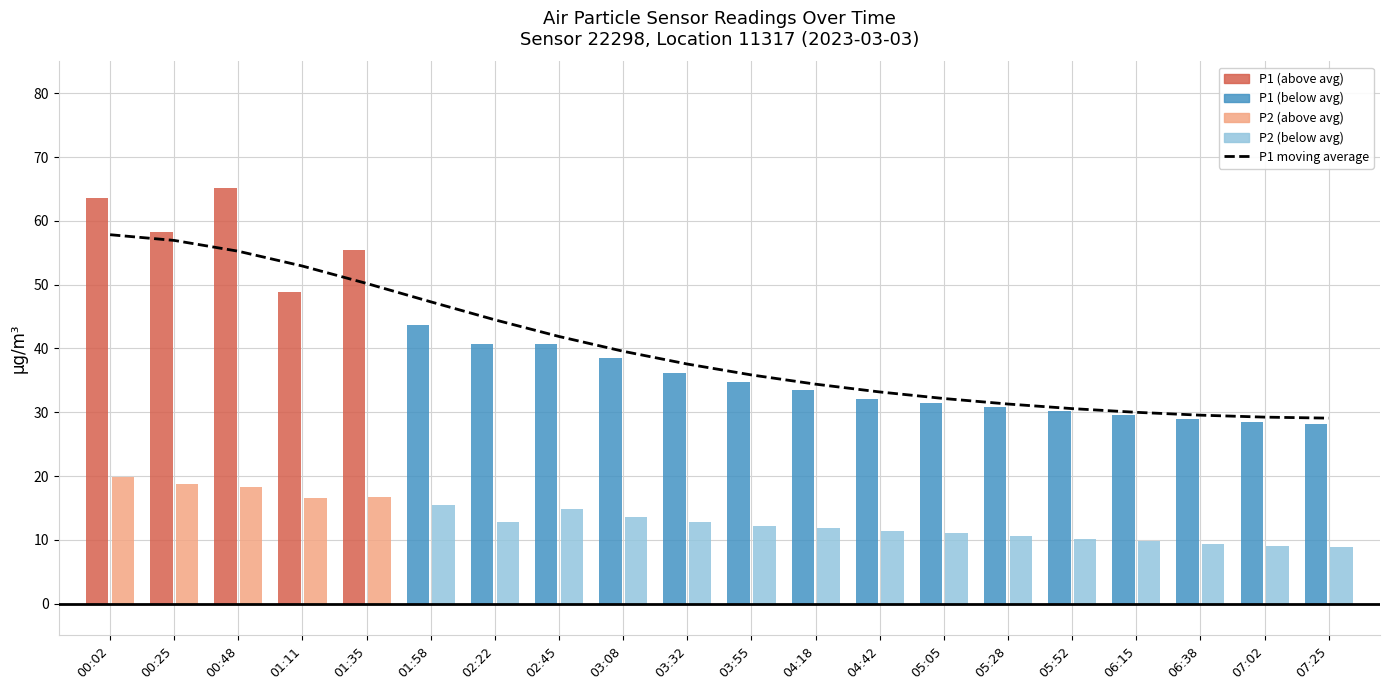

Approximately how many times larger is the value at 01:58 compared to 02:45?

1.1